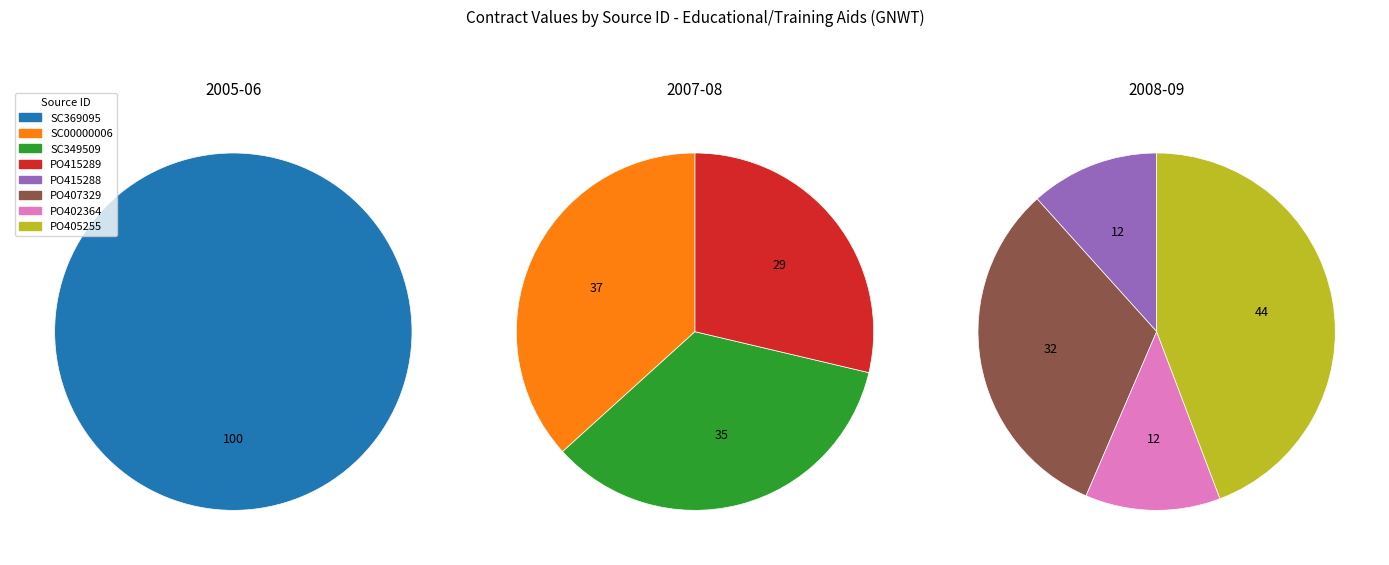

Combined, what portion of the pie is SC369095 and PO405255?

33.5%